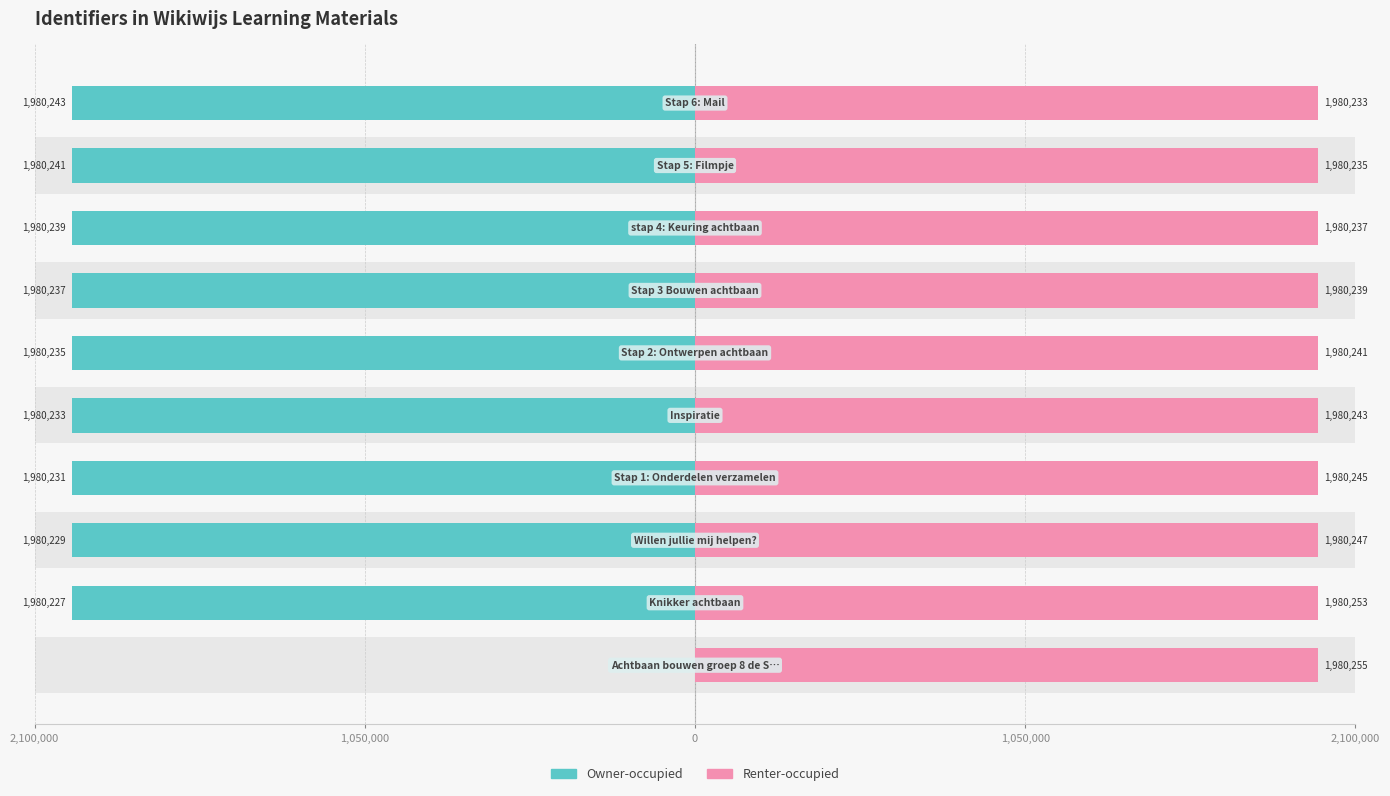

Which series has the largest total across all categories?

Renter-occupied